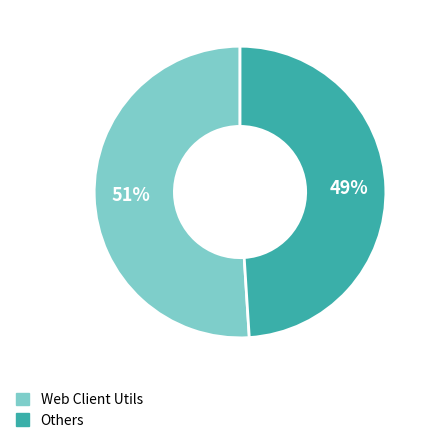

Is there any slice that represents more than half of the pie?

Yes